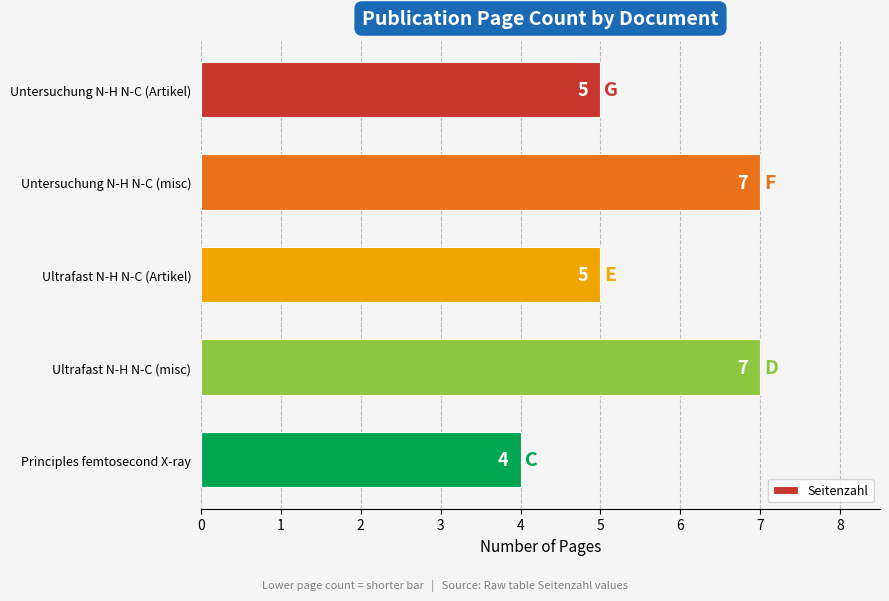

What is the value of the 1st bar from the top?

5